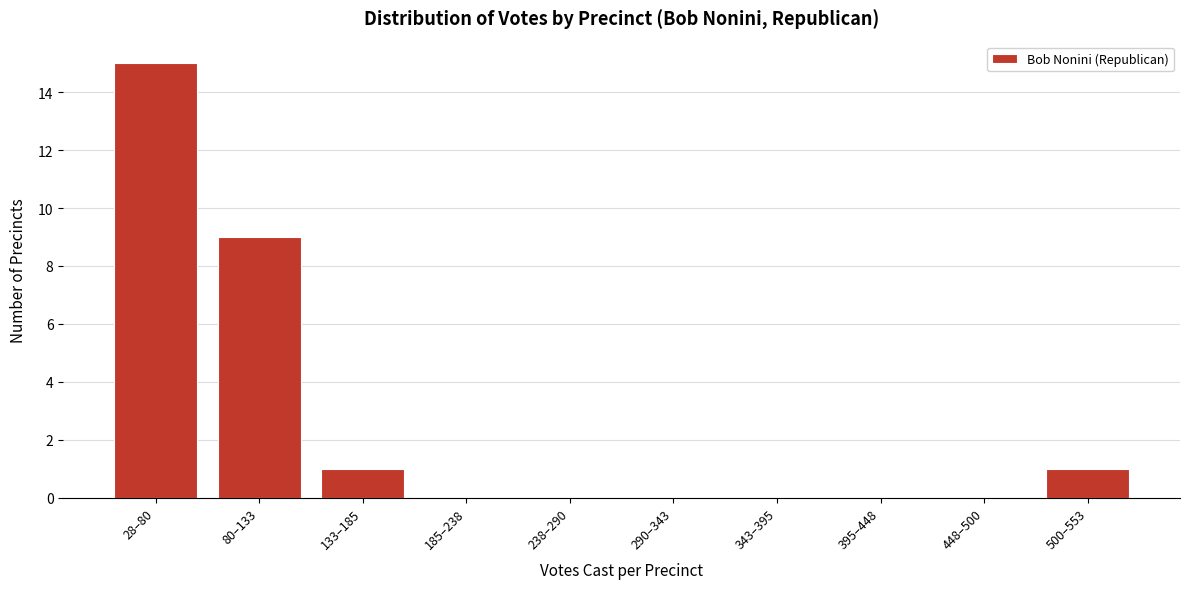

Reading left to right, what are all the values shown in this chart?

28–80=15	80–133=9	133–185=1	185–238=0	238–290=0	290–343=0	343–395=0	395–448=0	448–500=0	500–553=1